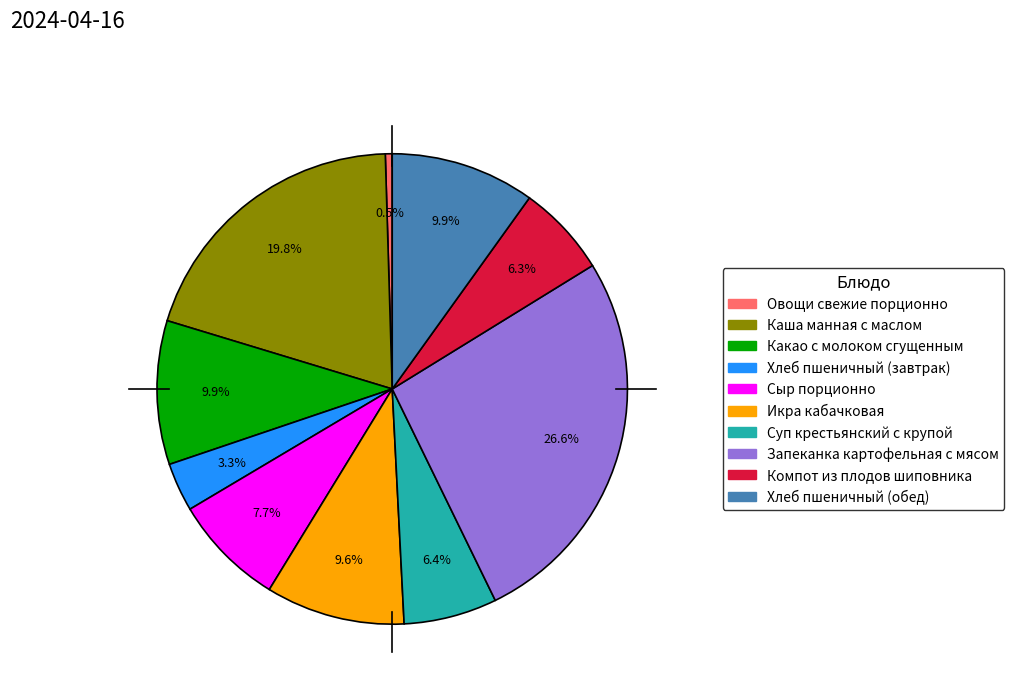

Is it true that Сыр порционно is 8% of the pie?

True